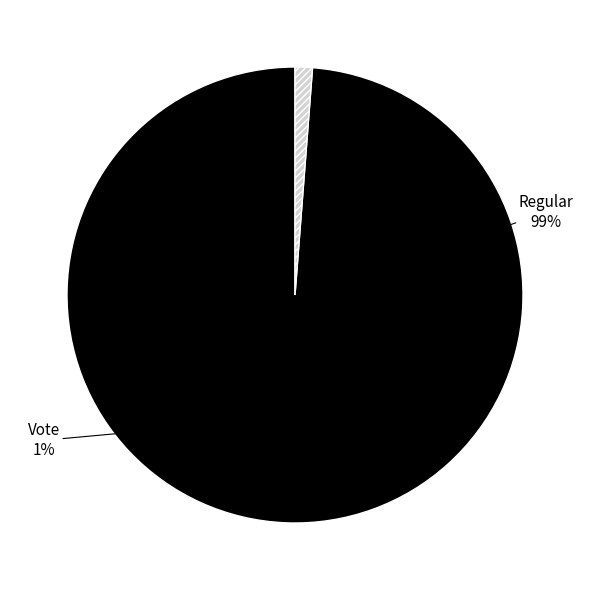

How many slices are in this pie chart?

2